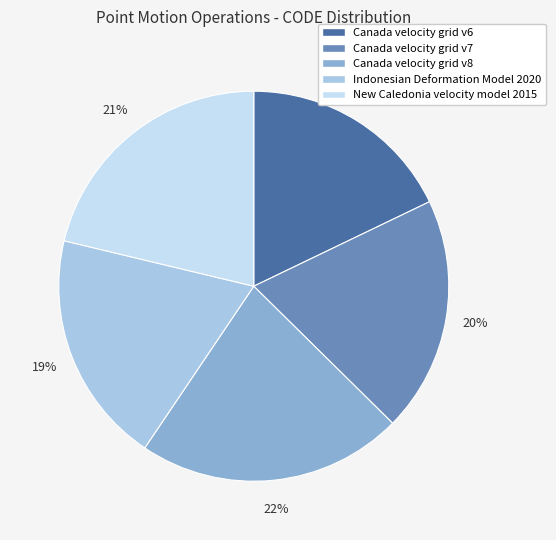

Rank the categories by value from lowest to highest.

Canada velocity grid v6, Indonesian Deformation Model 2020, Canada velocity grid v7, New Caledonia velocity model 2015, Canada velocity grid v8